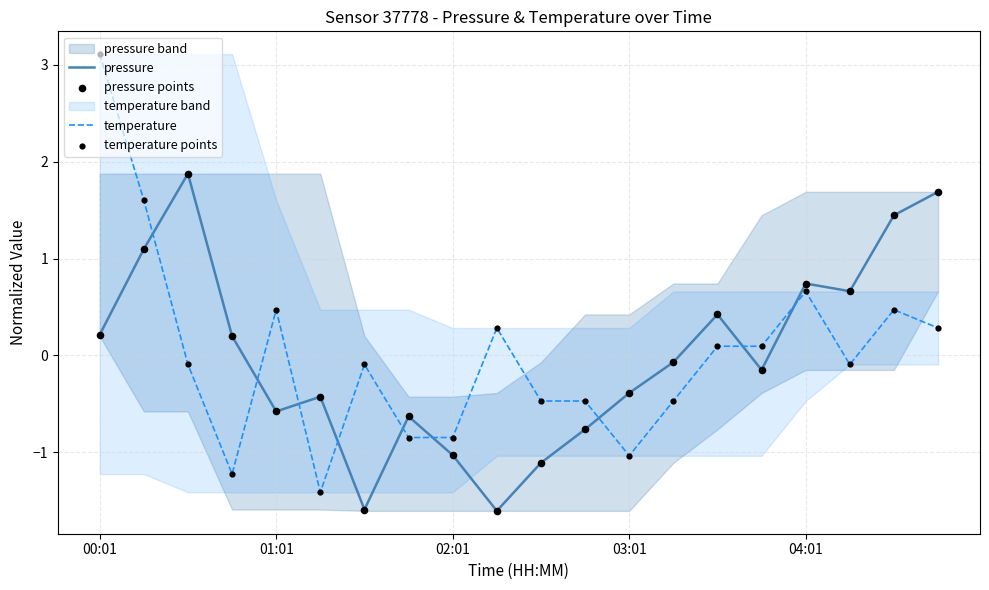

Which series reaches the maximum Y coordinate?

temperature